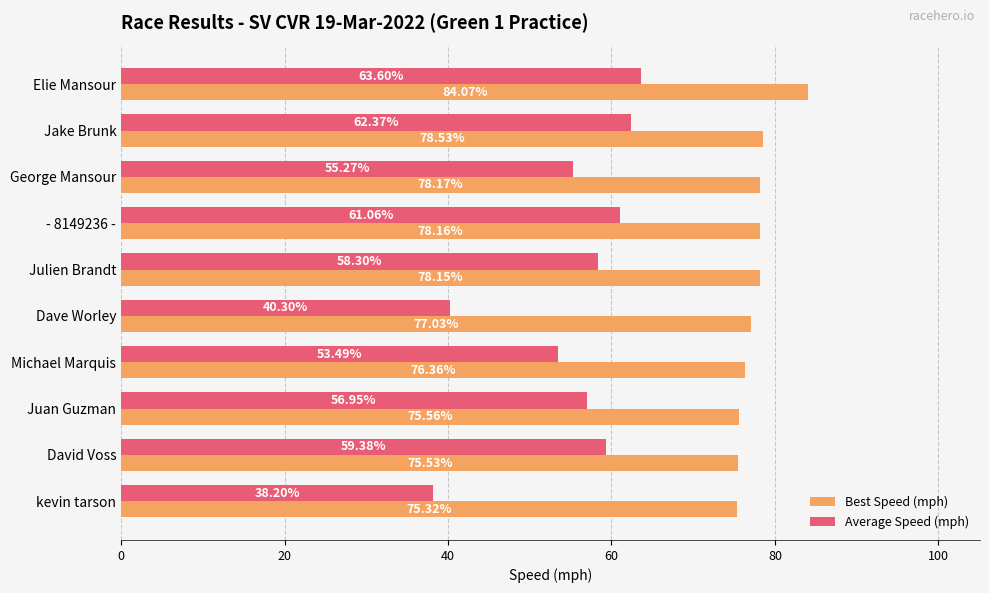

At which category is the sum across all series the highest?

Elie Mansour